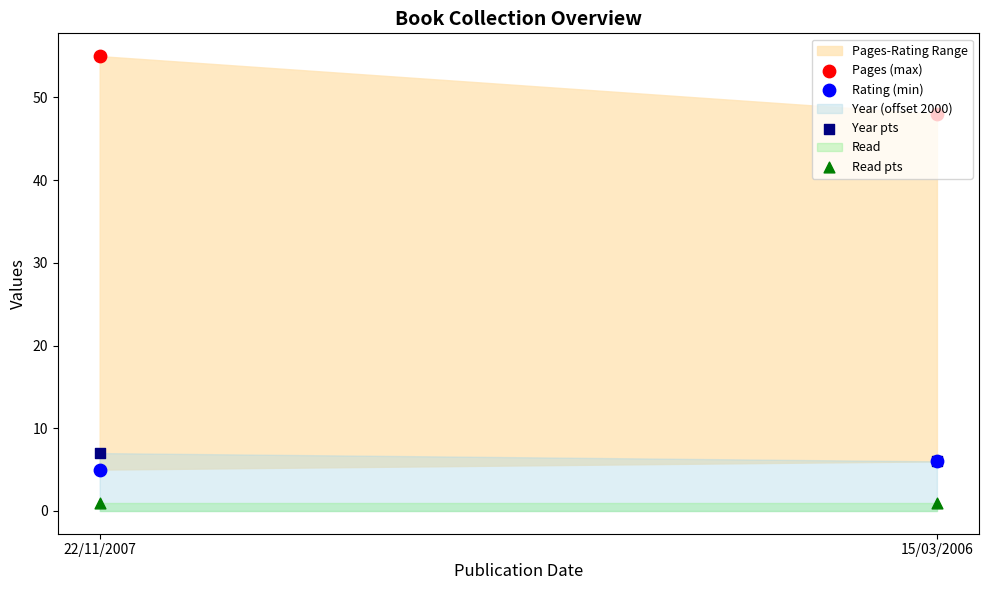

Which series has the largest total across all categories?

Pages (max)